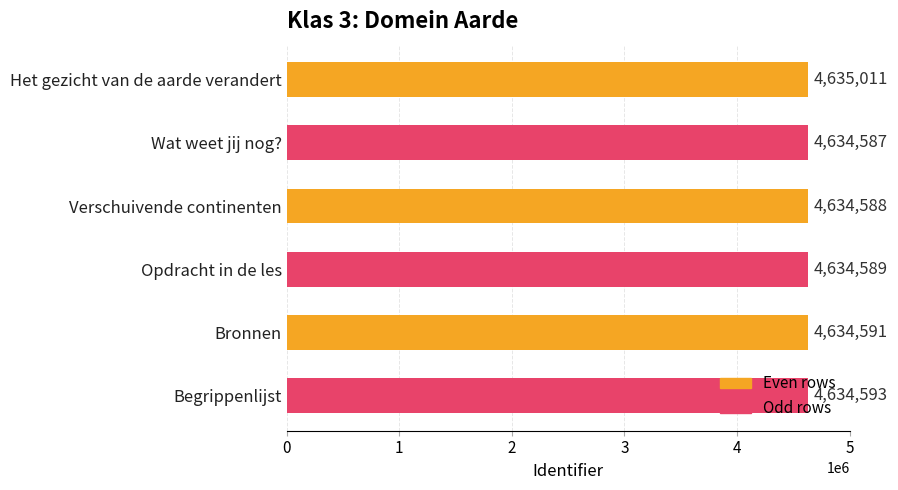

How many bars are there in total?

6